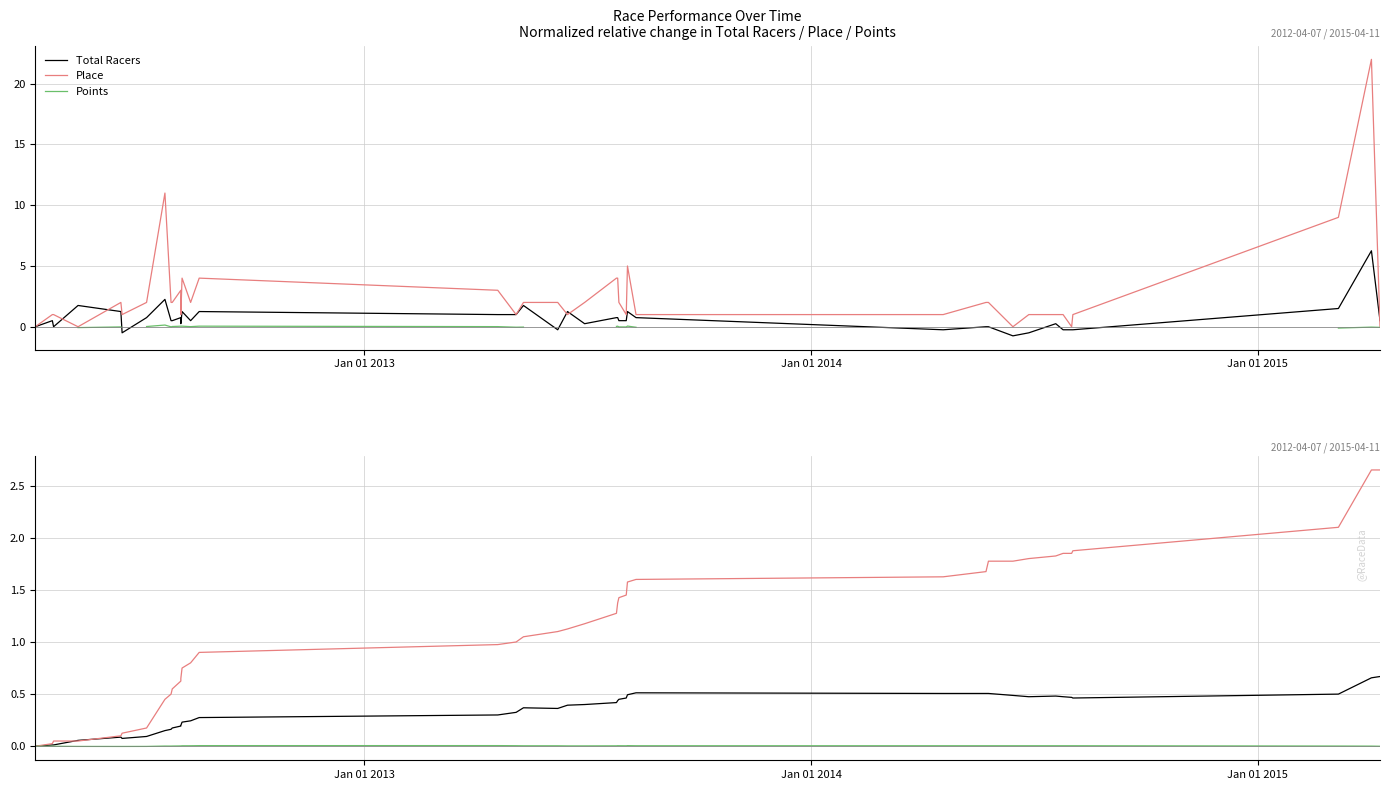

What is the average value of the Place series?

1.2